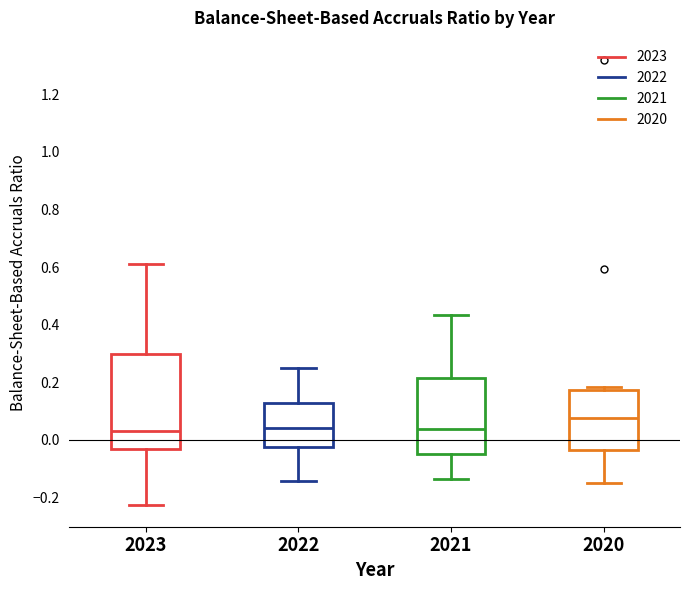

Where is the lower edge of the box at x = 2022 on the y-axis? The values are not printed on the chart, so give them approximately, as read against the axis.

-0.02